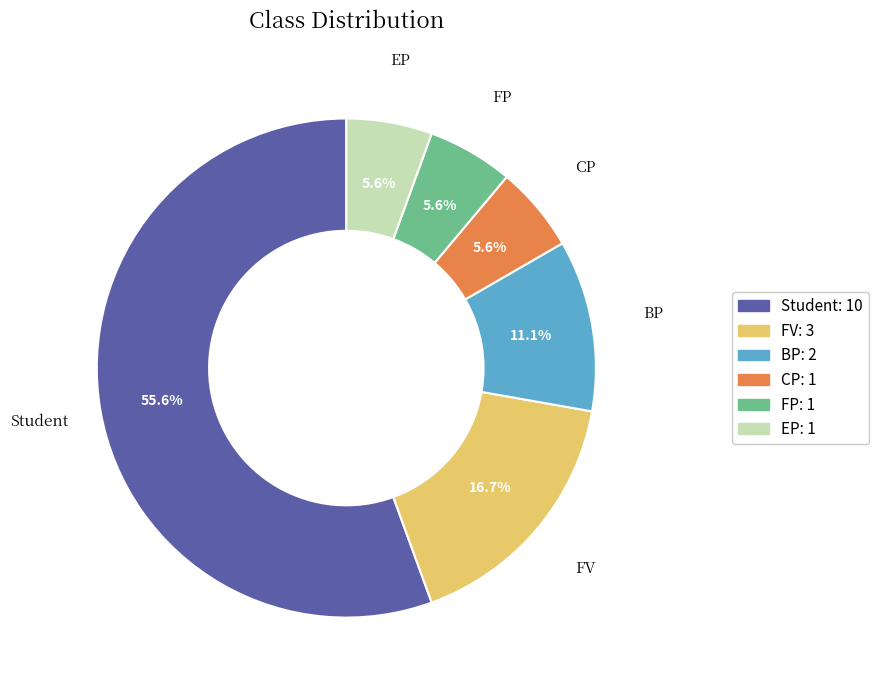

The CP slice represents 6% of the pie. True or false?

True